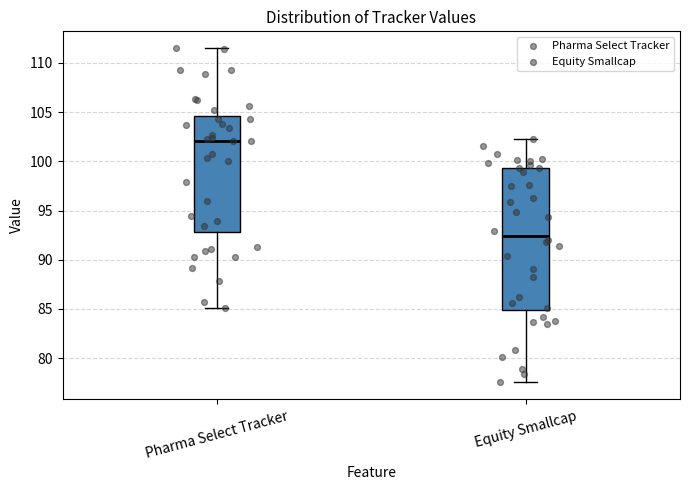

Reading left to right, read every box against the y-axis: the position of its median line, the range the box covers, and the ends of its whiskers. The values are not printed on the chart, so give them approximately, as read against the axis.

Pharma Select Tracker: median 102.0, box 93.0 to 104.5, whiskers 85.0 to 111.5
Equity Smallcap: median 92.5, box 85.0 to 99.5, whiskers 77.5 to 102.5